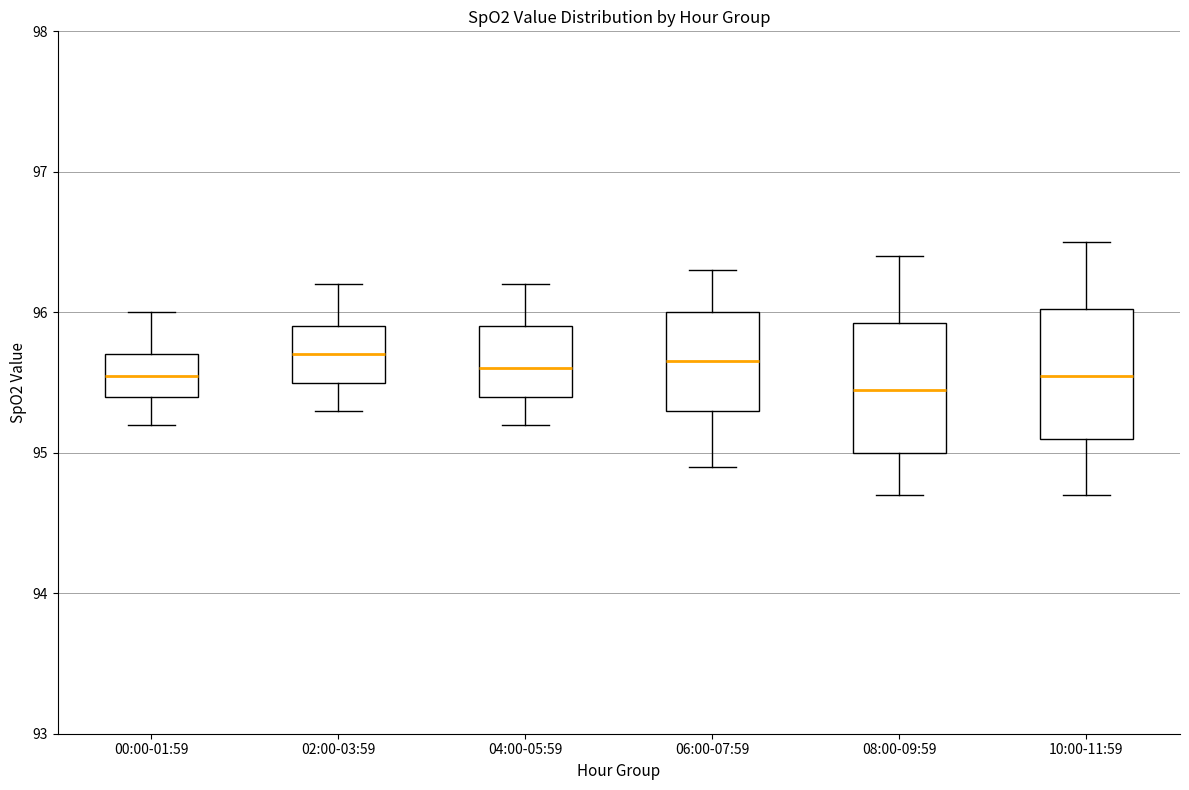

Reading left to right, transcribe this box plot: for each box, give where its median line is, the range the box spans, and where its two whiskers end, as read against the y-axis. The values are not printed on the chart, so give them approximately, as read against the axis.

00:00-01:59: median 95.6, box 95.4 to 95.7, whiskers 95.2 to 96.0
02:00-03:59: median 95.7, box 95.5 to 95.9, whiskers 95.3 to 96.2
04:00-05:59: median 95.6, box 95.4 to 95.9, whiskers 95.2 to 96.2
06:00-07:59: median 95.7, box 95.3 to 96.0, whiskers 94.9 to 96.3
08:00-09:59: median 95.5, box 95.0 to 95.9, whiskers 94.7 to 96.4
10:00-11:59: median 95.6, box 95.1 to 96.0, whiskers 94.7 to 96.5